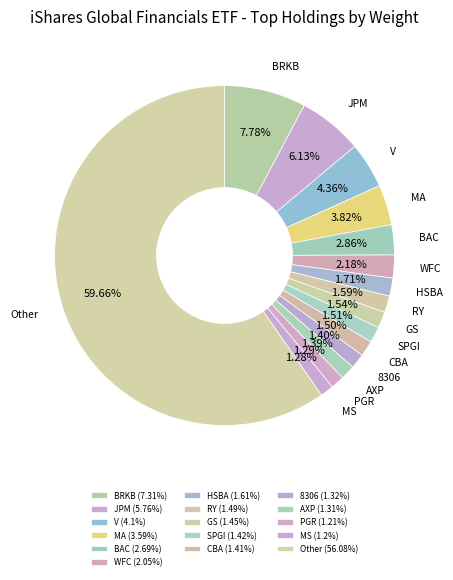

Is it true that RY is 2% of the pie?

True